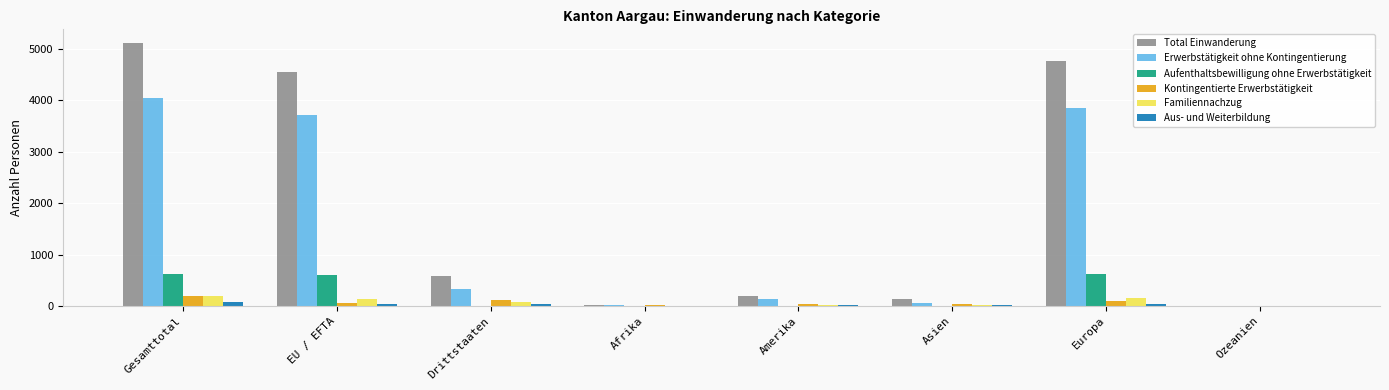

Is the value of Kontingentierte Erwerbstätigkeit at Gesamttotal greater than the value of Total Einwanderung at Asien?

Yes